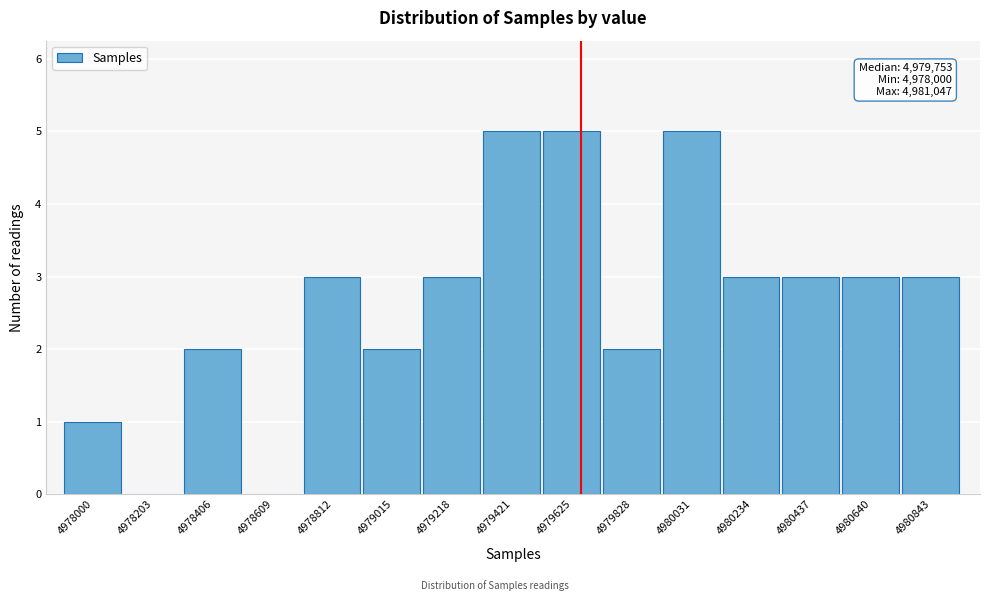

Reading left to right, what are all the values shown in this chart?

4978000=1	4978203=0	4978406=2	4978609=0	4978812=3	4979015=2	4979218=3	4979421=5	4979625=5	4979828=2	4980031=5	4980234=3	4980437=3	4980640=3	4980843=3